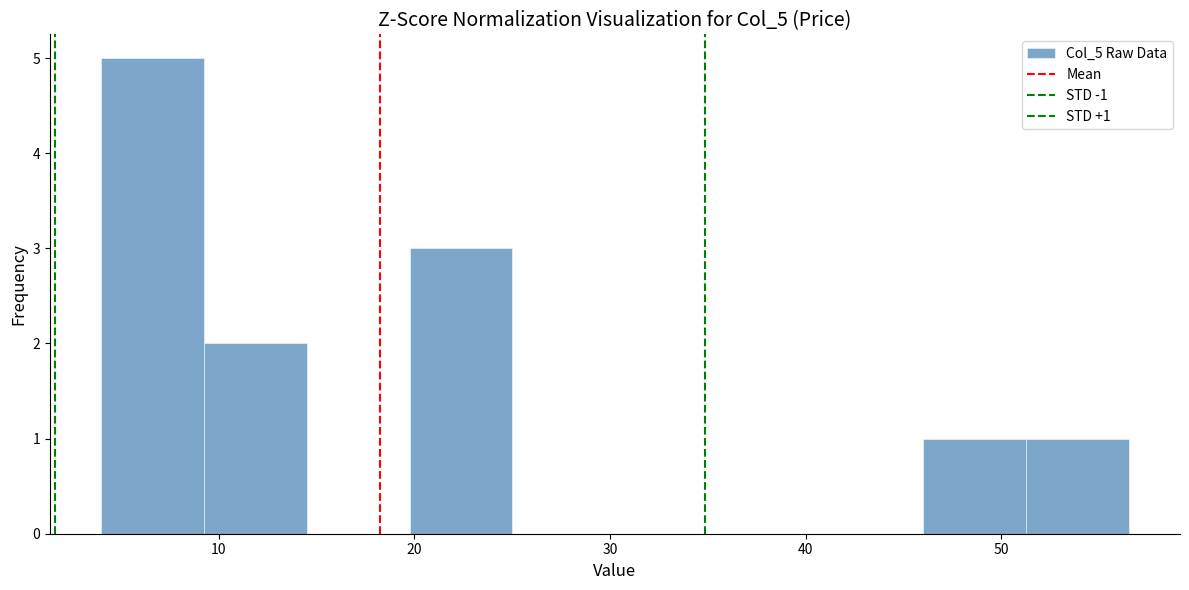

Which range on the x-axis has the tallest bar?

4 to 9